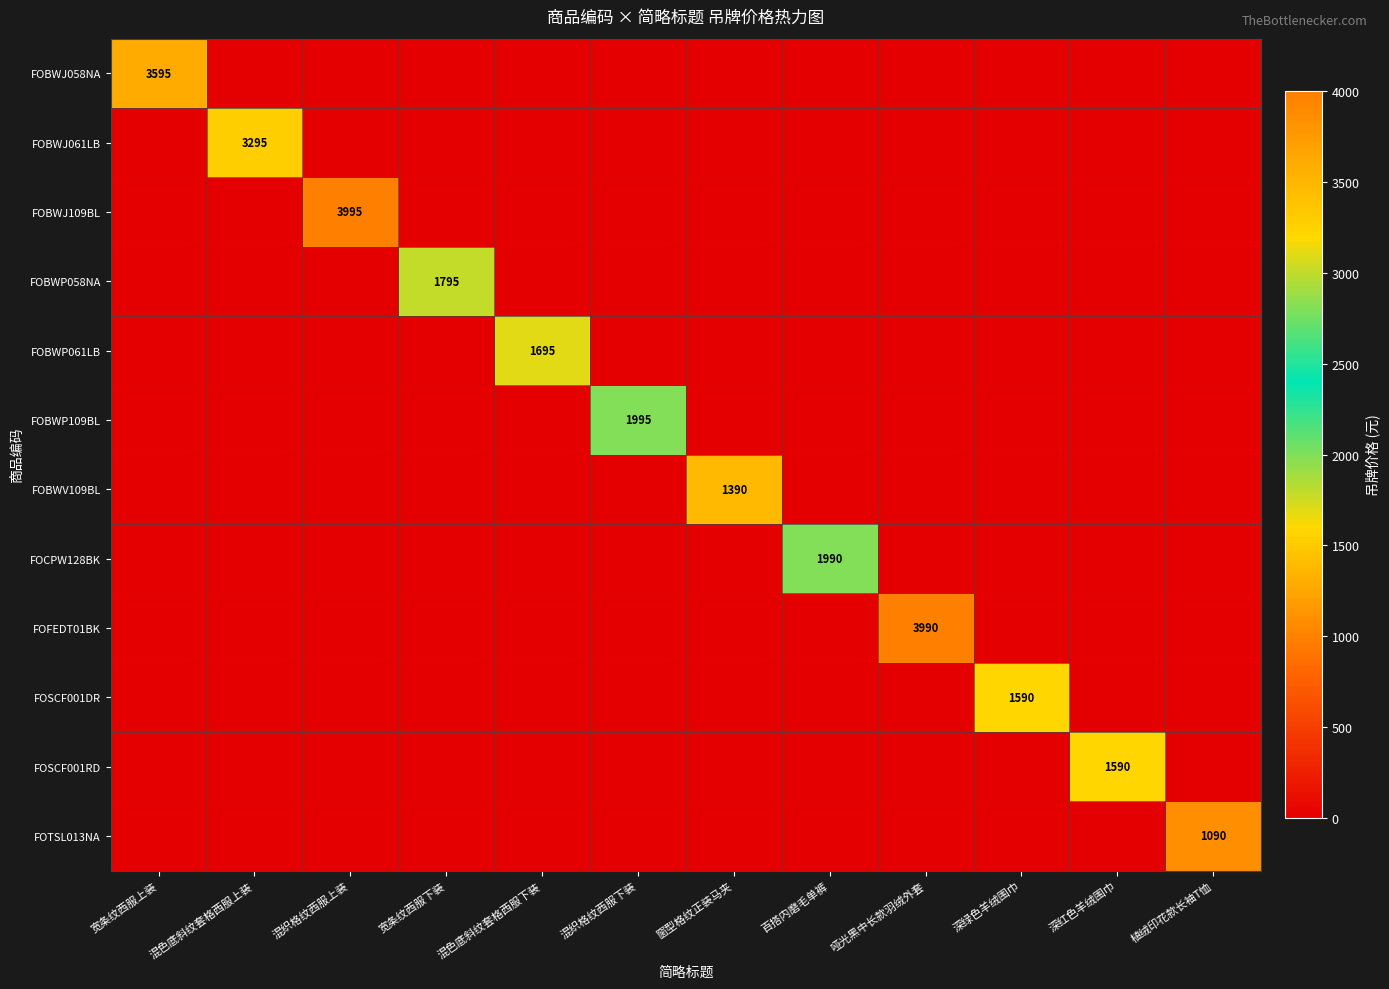

Is it true that FOBWJ058NA equals 0 at 混色底斜纹套格西服下装?

True